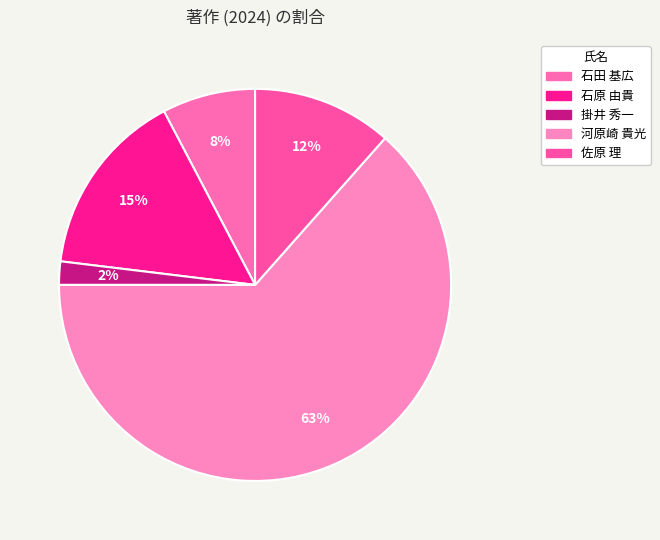

Is it true that 石原 由貴 is 15% of the pie?

True